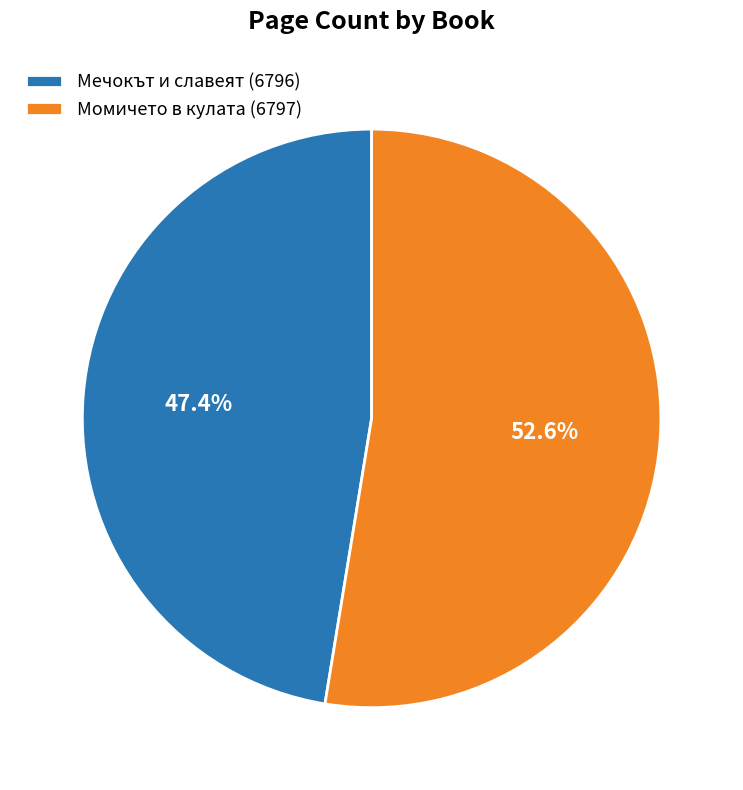

Between Мечокът и славеят (6796) and Момичето в кулата (6797), which is larger?

Момичето в кулата (6797)